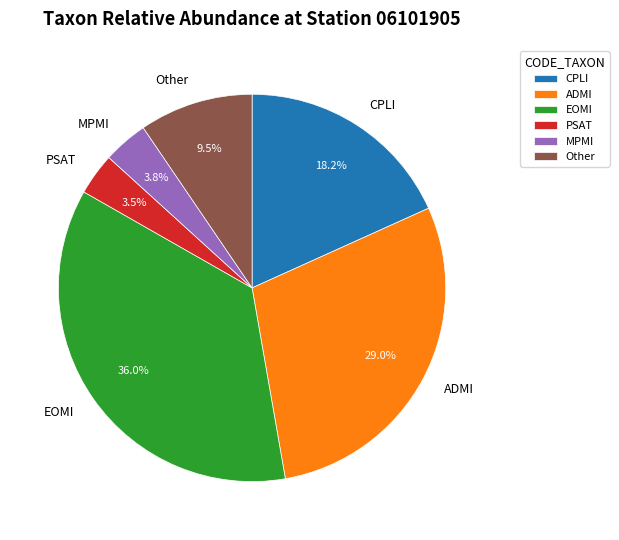

Which category has the biggest portion of the pie?

EOMI